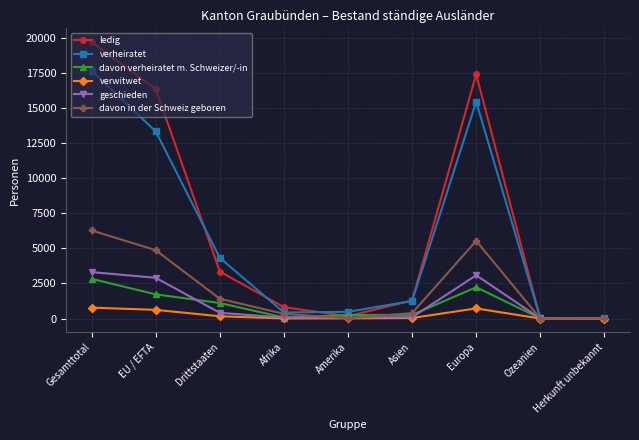

In verheiratet, how many points are higher than both neighbors (excluding endpoints)?

1